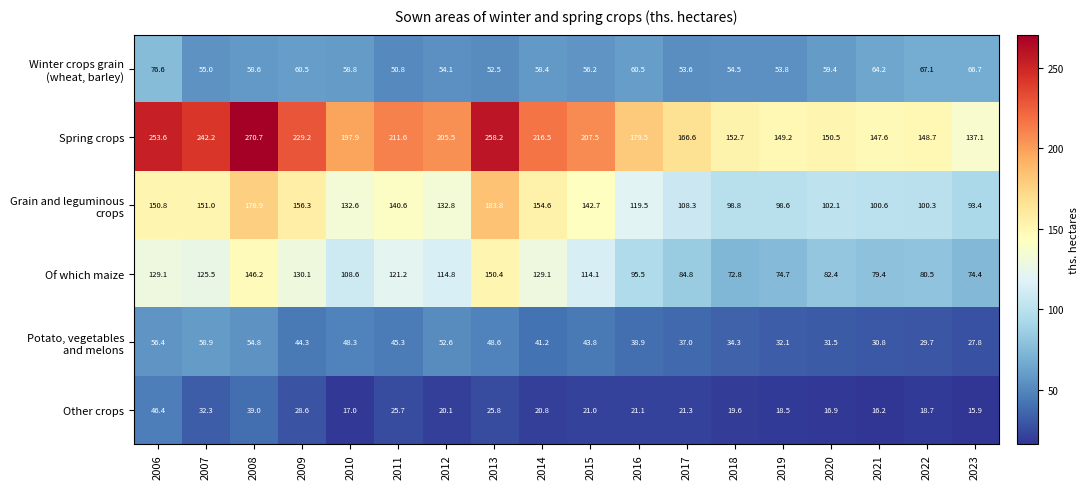

True or false: Spring crops has a value of 373.7 at 2013.

False